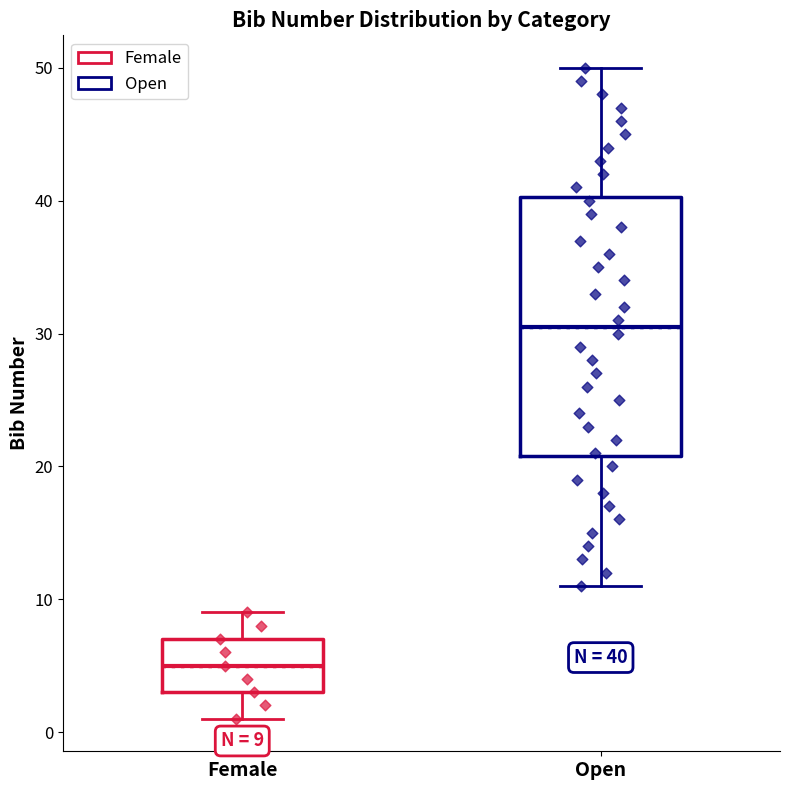

Which box is the tallest, from its lower edge to its upper edge?

Open